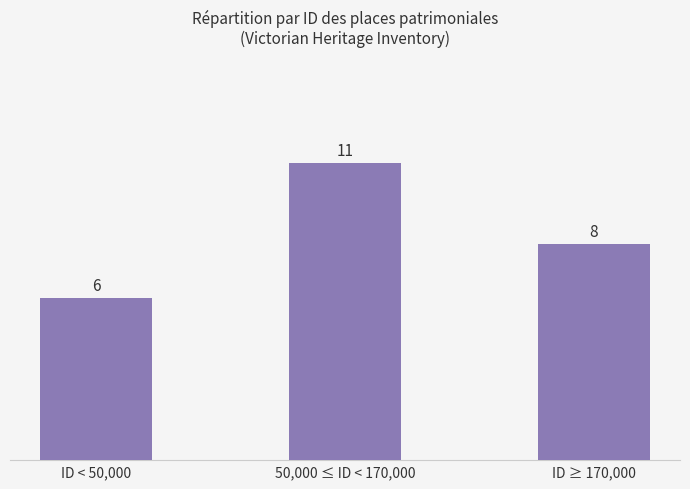

The chart shows a value of 10 at ID < 50,000. True or false?

False